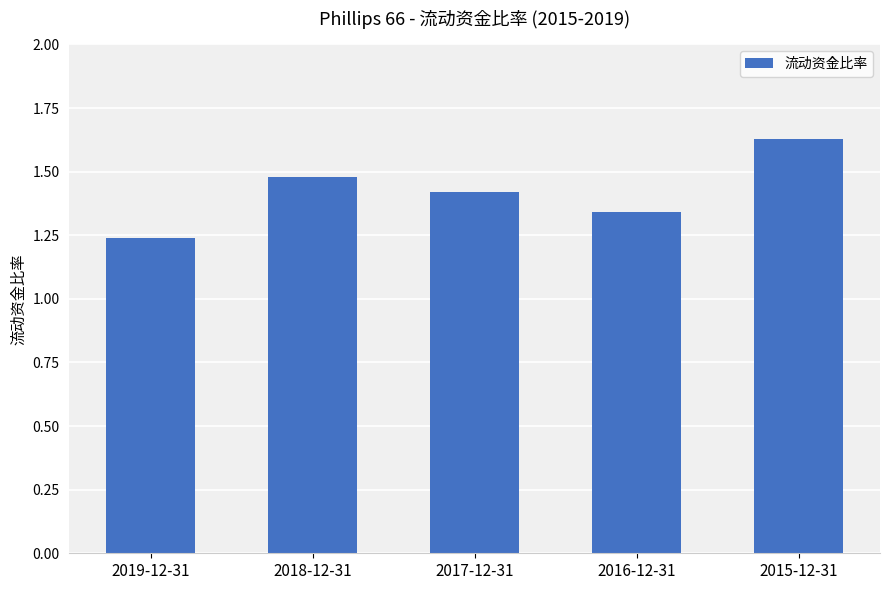

Count the values in the range 1 to 2.

5